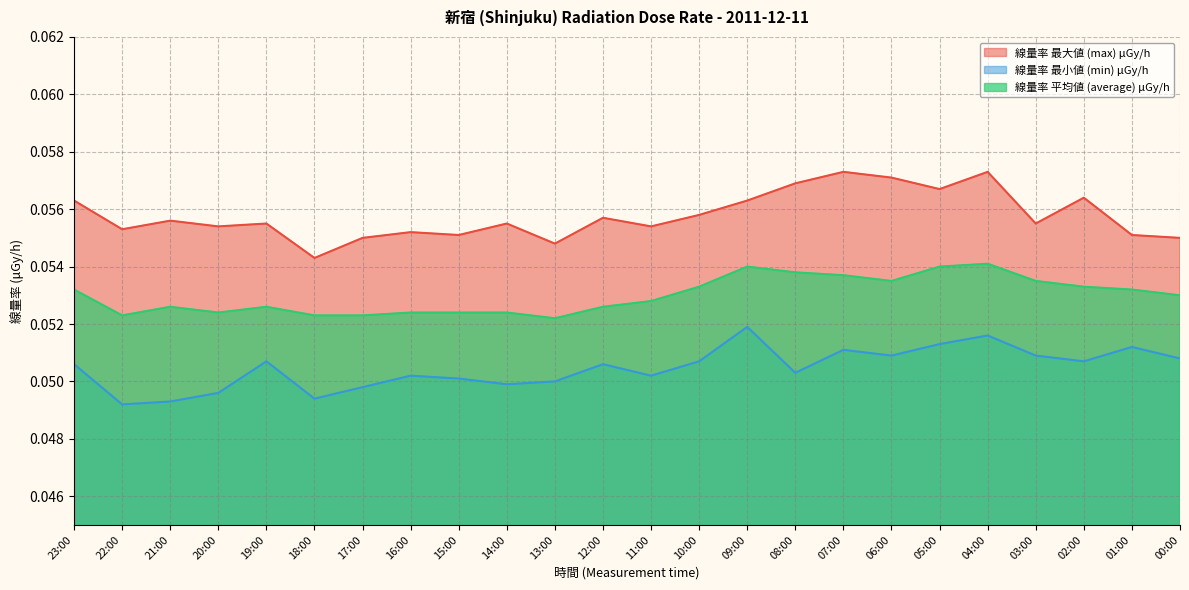

What is the label of the 10th point from the right?

09:00